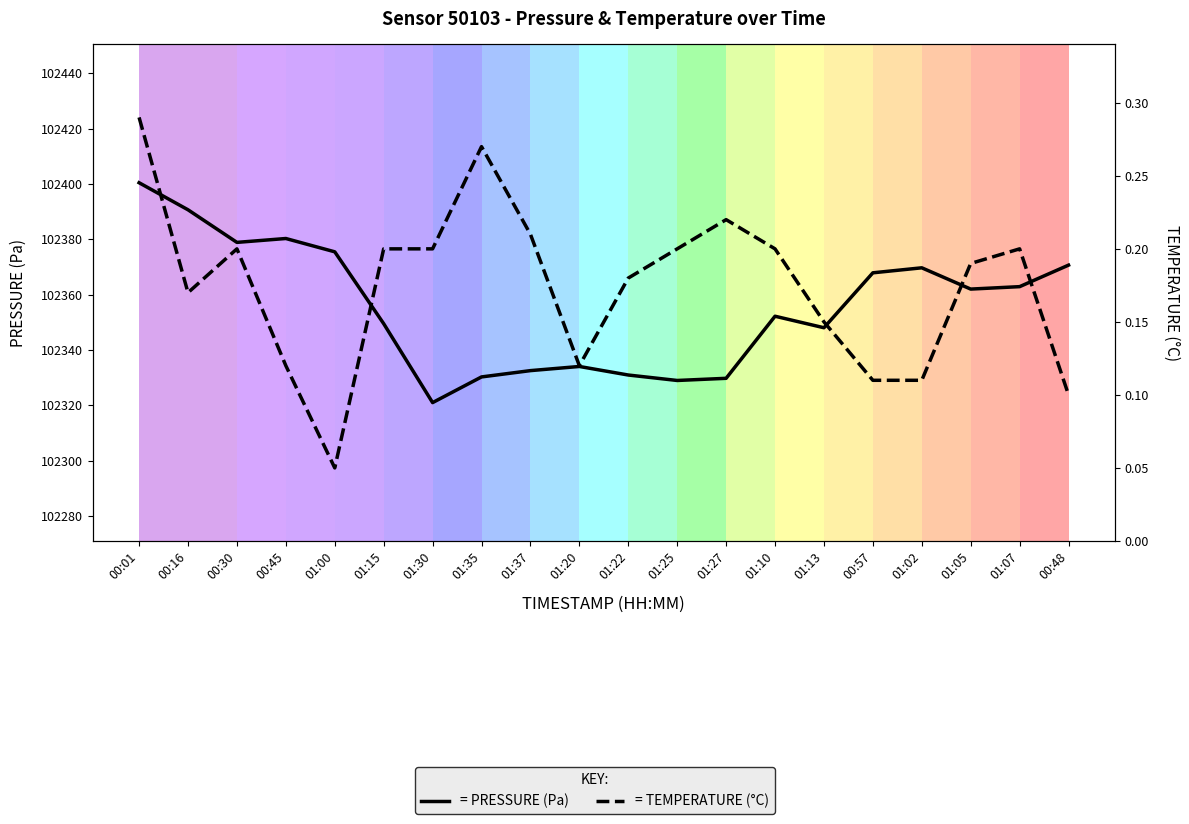

At which category is the sum across all series the highest?

00:01